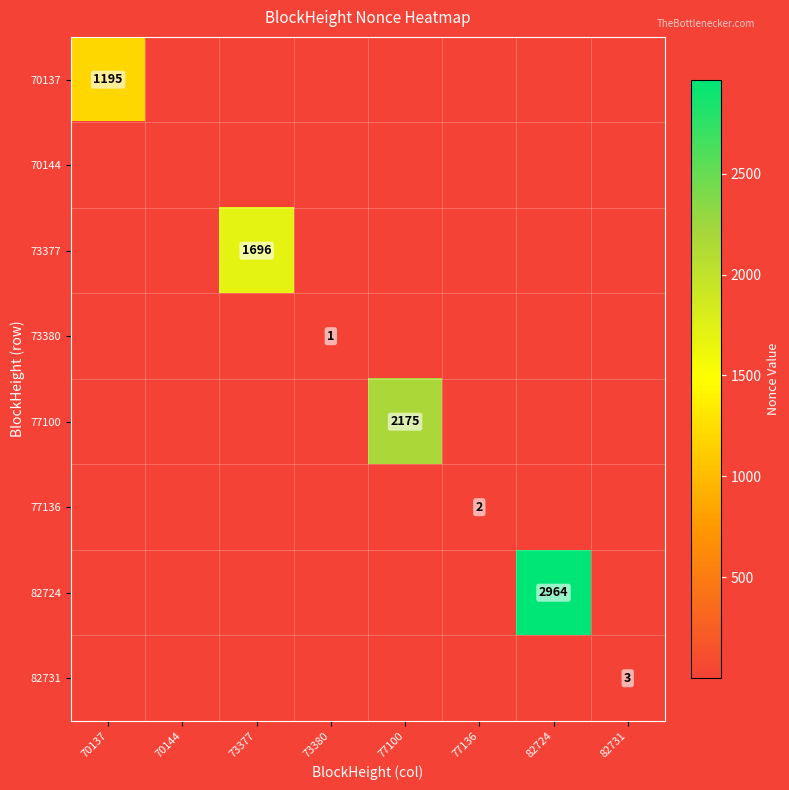

How many positive values does the 70137 series have?

1